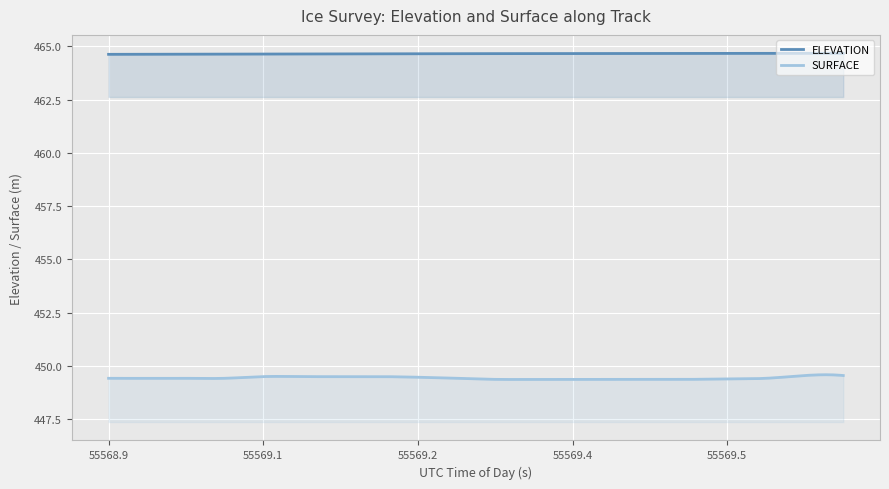

What is the approximate value of SURFACE at 55569.22?

449.5